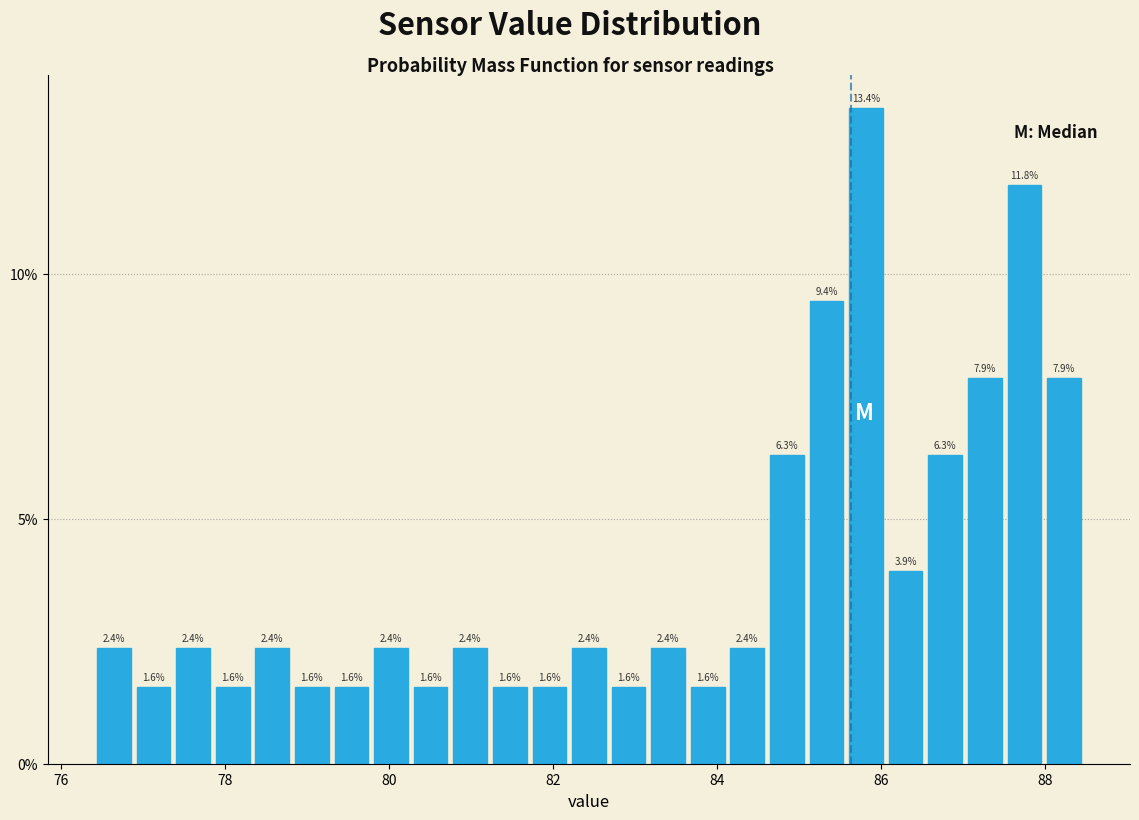

Read against the x-axis, roughly where is the centre of the tallest bar?

85.8